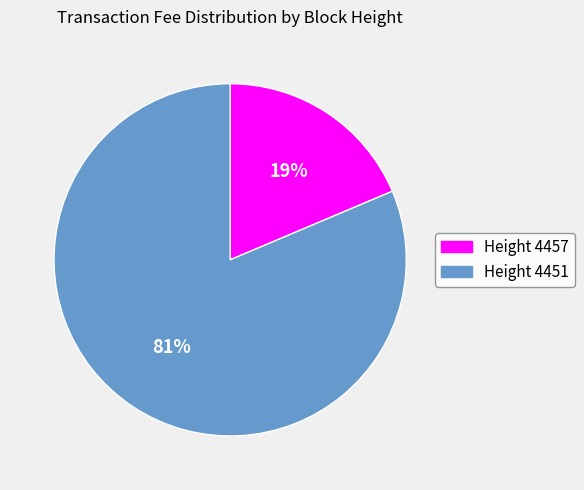

To the nearest percent, what is the average slice percentage?

50%